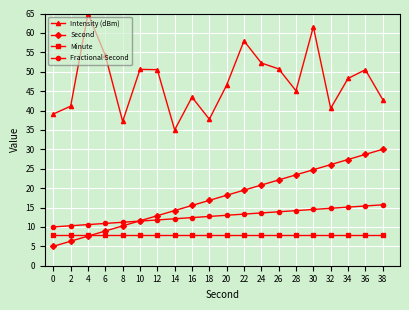

True or false: Fractional Second and Intensity (dBm) intersect in this chart.

False